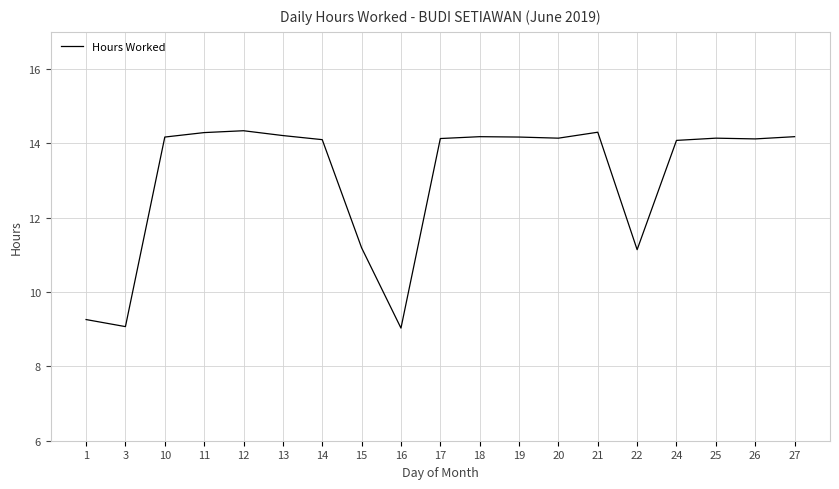

Does the chart display data point markers on the line(s)?

No